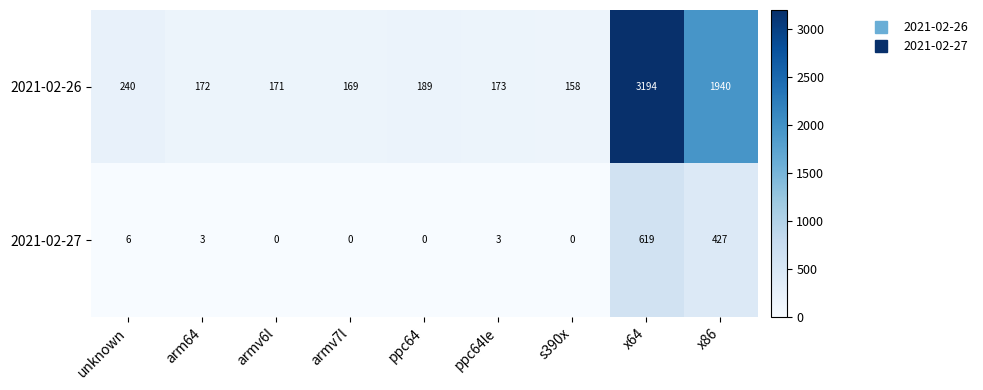

Reading right to left, transcribe all the data shown in this chart.

2021-02-26: x86=1940	x64=3194	s390x=158	ppc64le=173	ppc64=189	armv7l=169	armv6l=171	arm64=172	unknown=240
2021-02-27: x86=427	x64=619	s390x=0	ppc64le=3	ppc64=0	armv7l=0	armv6l=0	arm64=3	unknown=6